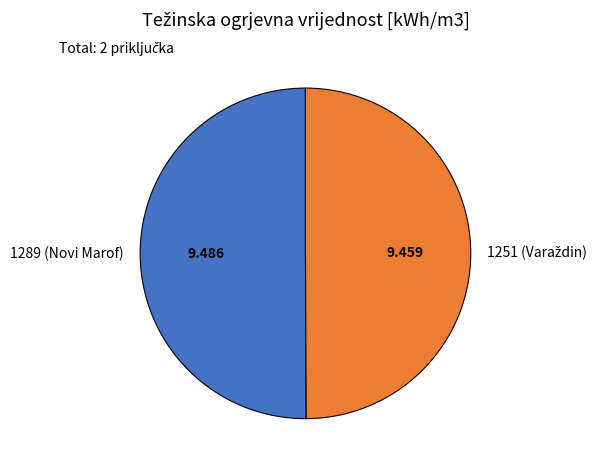

How many segments does this pie chart have?

2